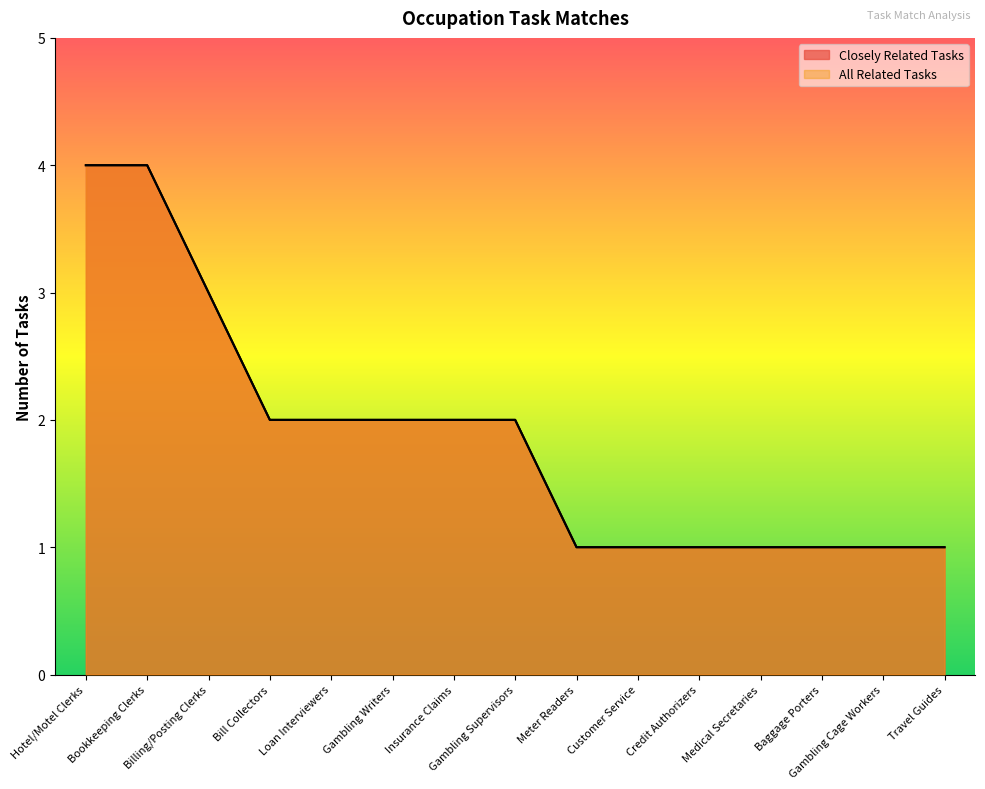

True or false: Closely Related Tasks and All Related Tasks intersect in this chart.

False